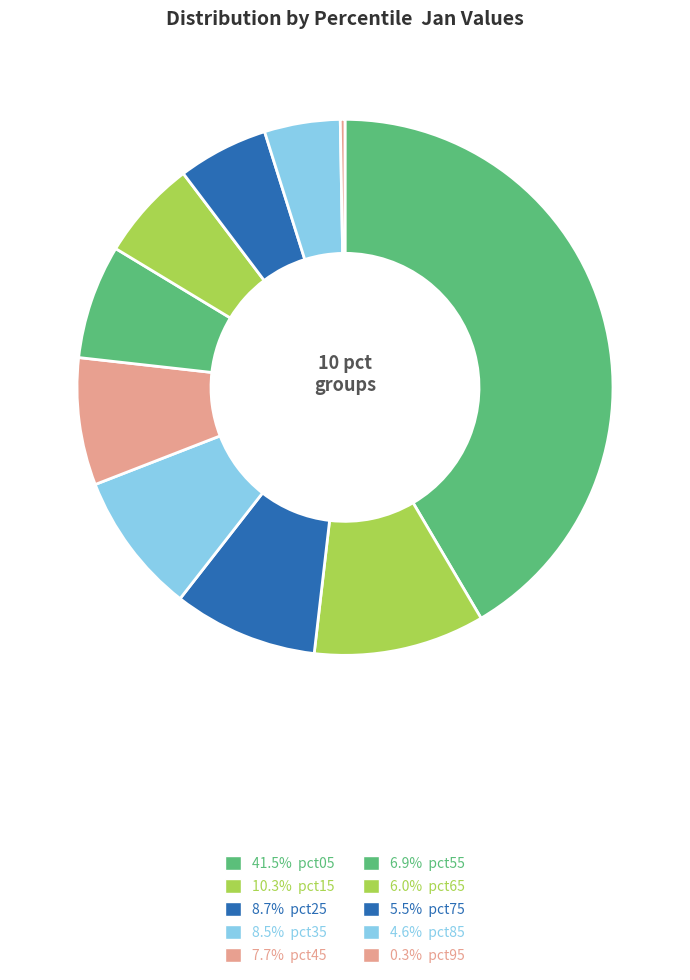

Count the number of slices in the pie.

10